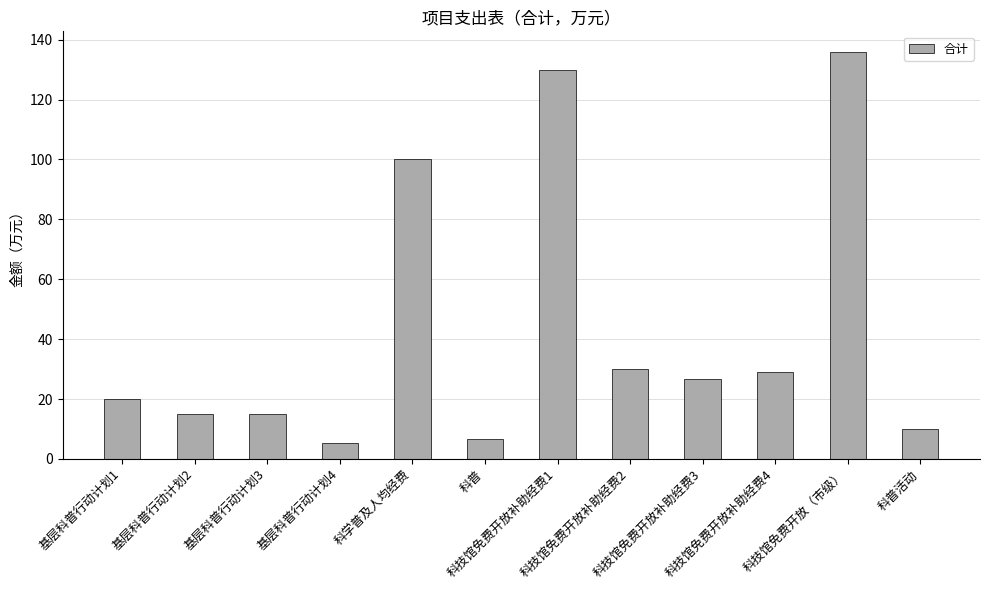

What is the value of the 5th bar from the left?

100.0